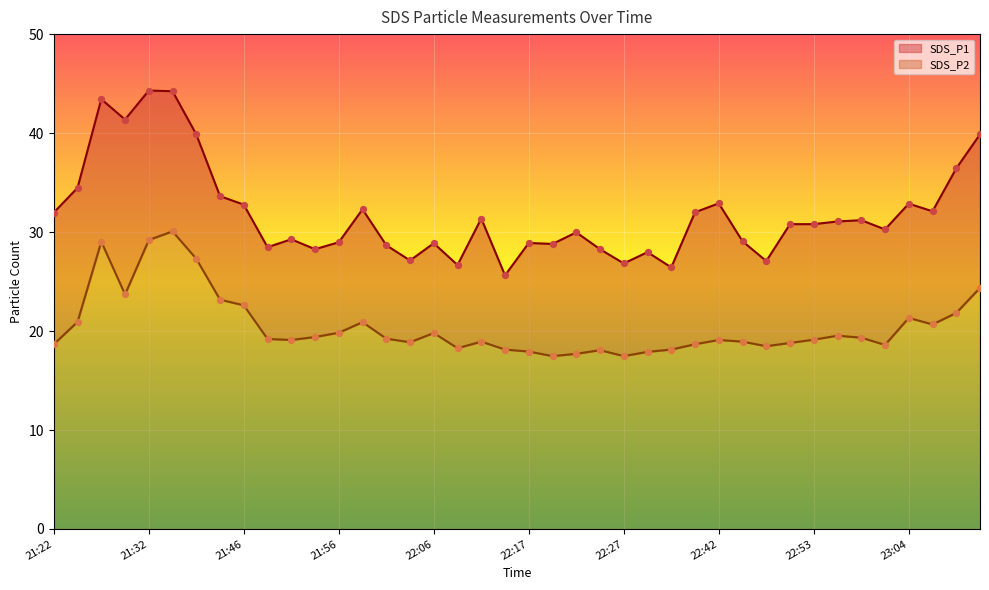

Which series contains the lowest Y value?

SDS_P2